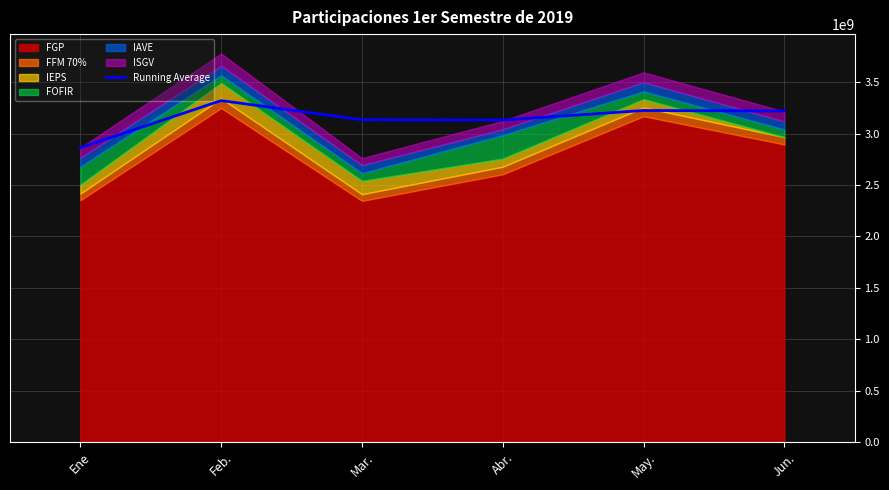

List the labels in order of value, largest first.

Feb., May., Jun., Mar., Abr., Ene